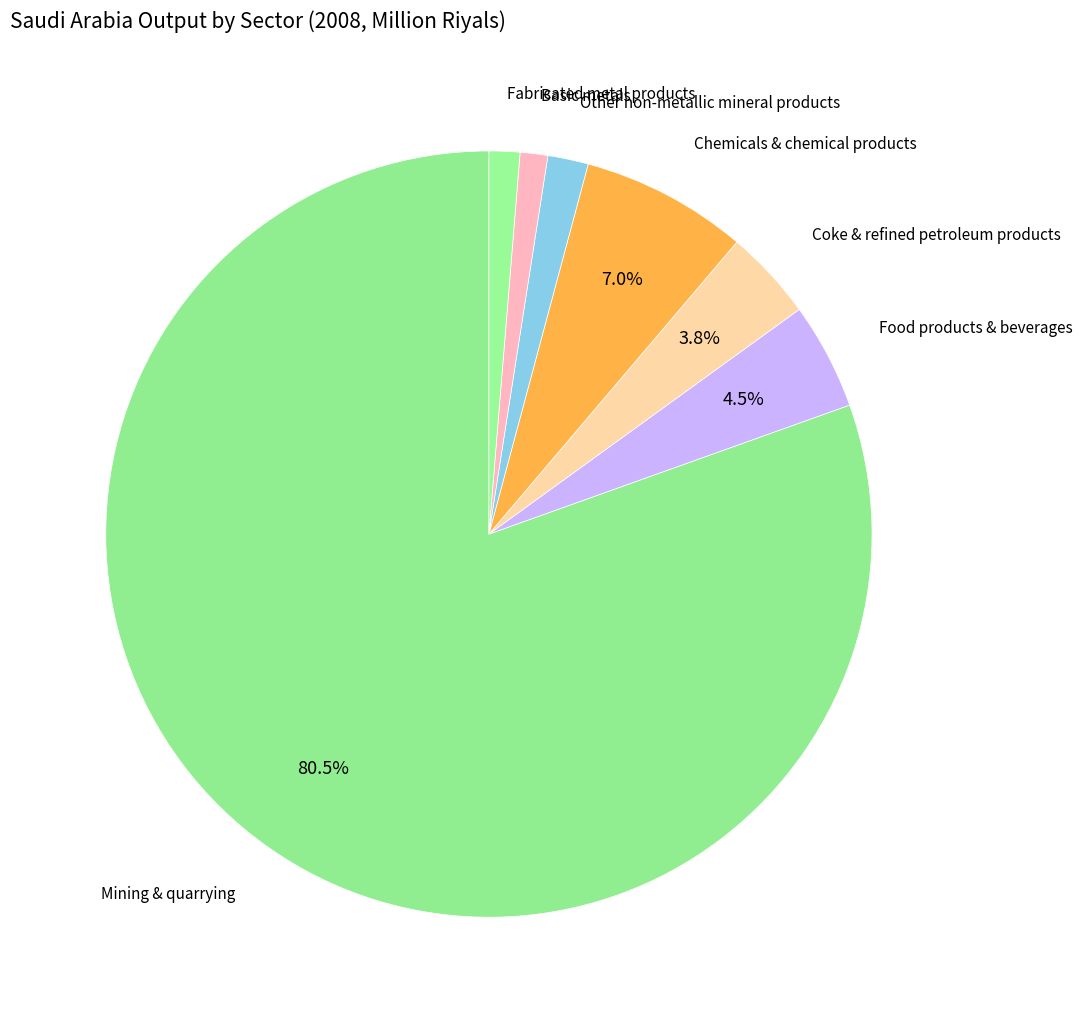

Count the number of slices in the pie.

7